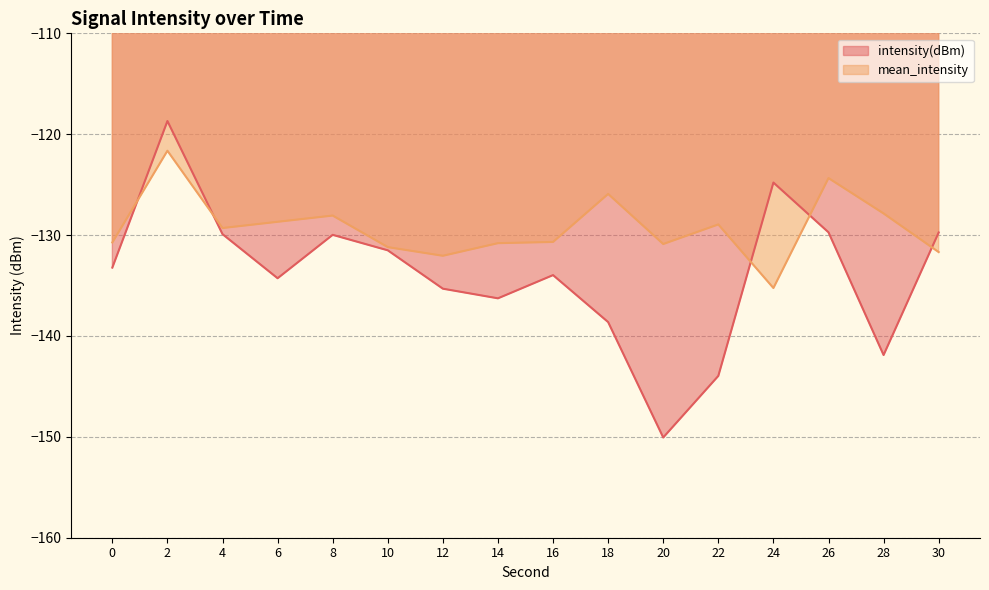

Is the value of mean_intensity at 22 greater than the value of intensity(dBm) at 26?

Yes